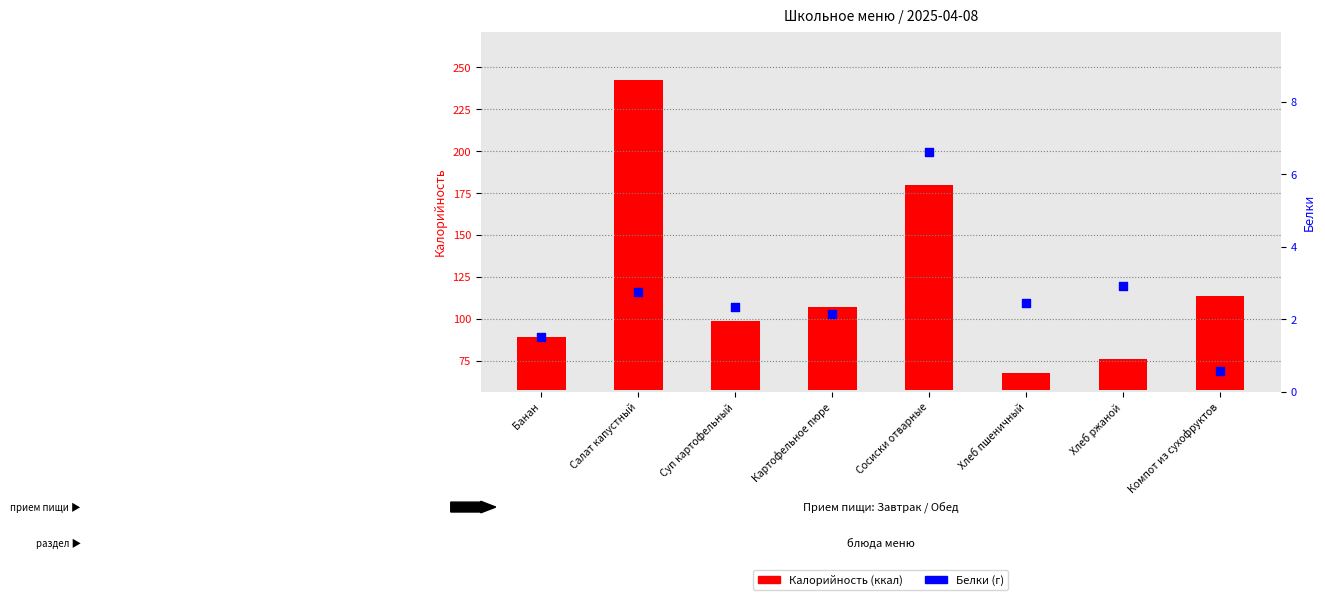

What are all the series names shown in the legend?

Калорийность (ккал), Белки (г)